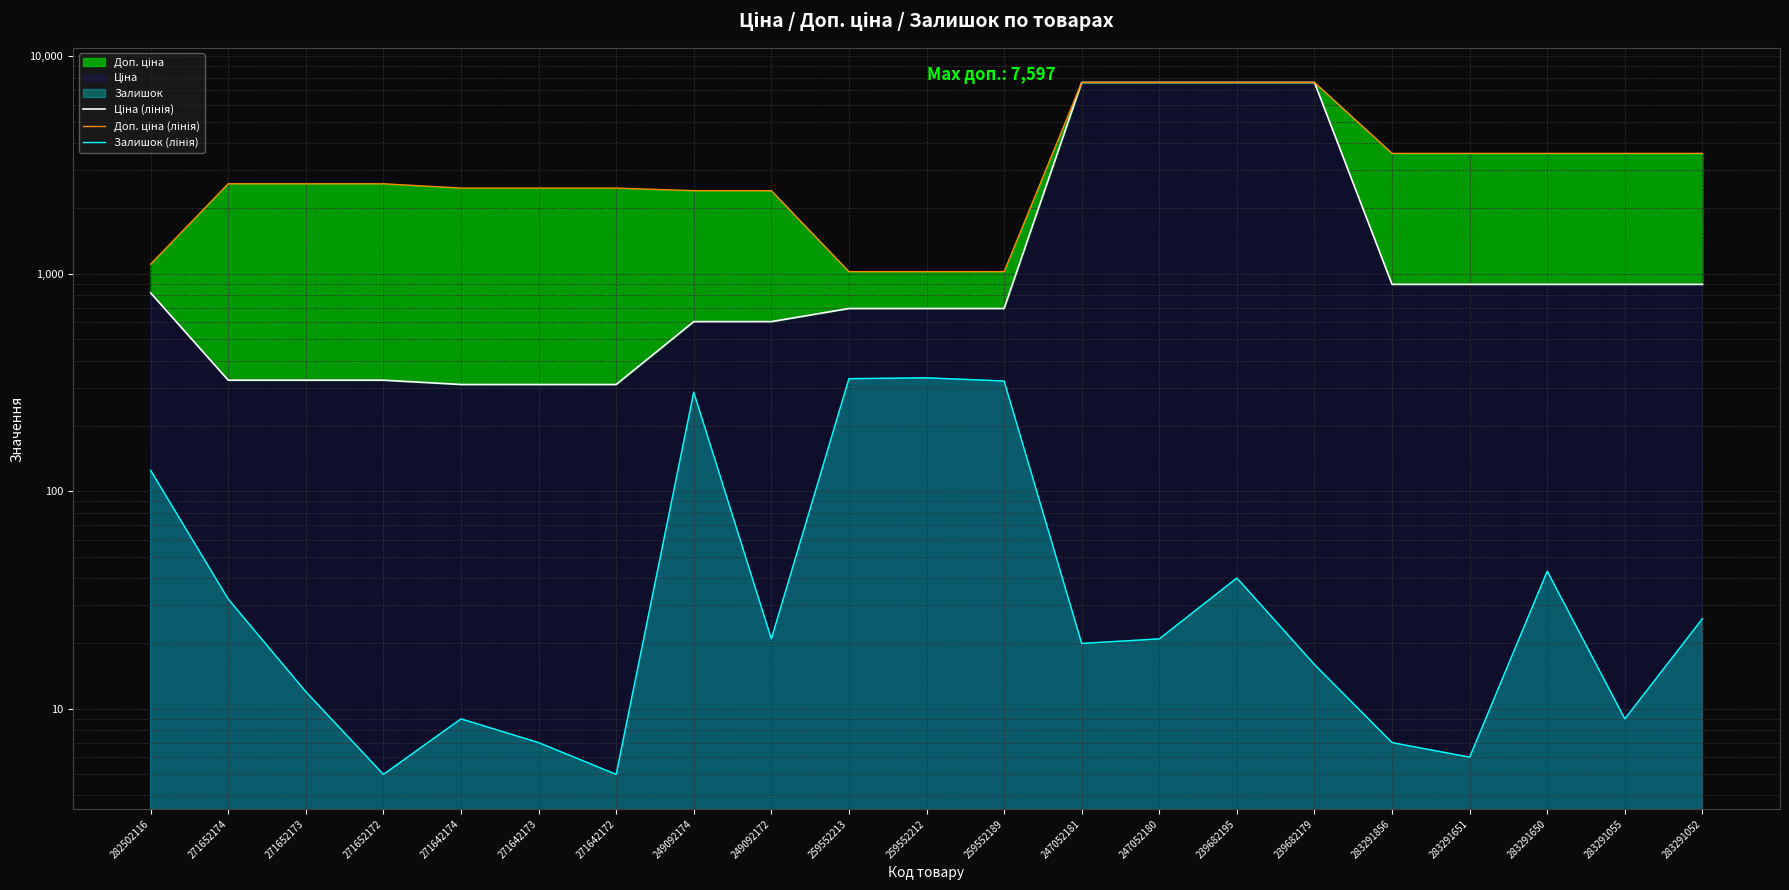

At which category is the sum across all series the highest?

239682195